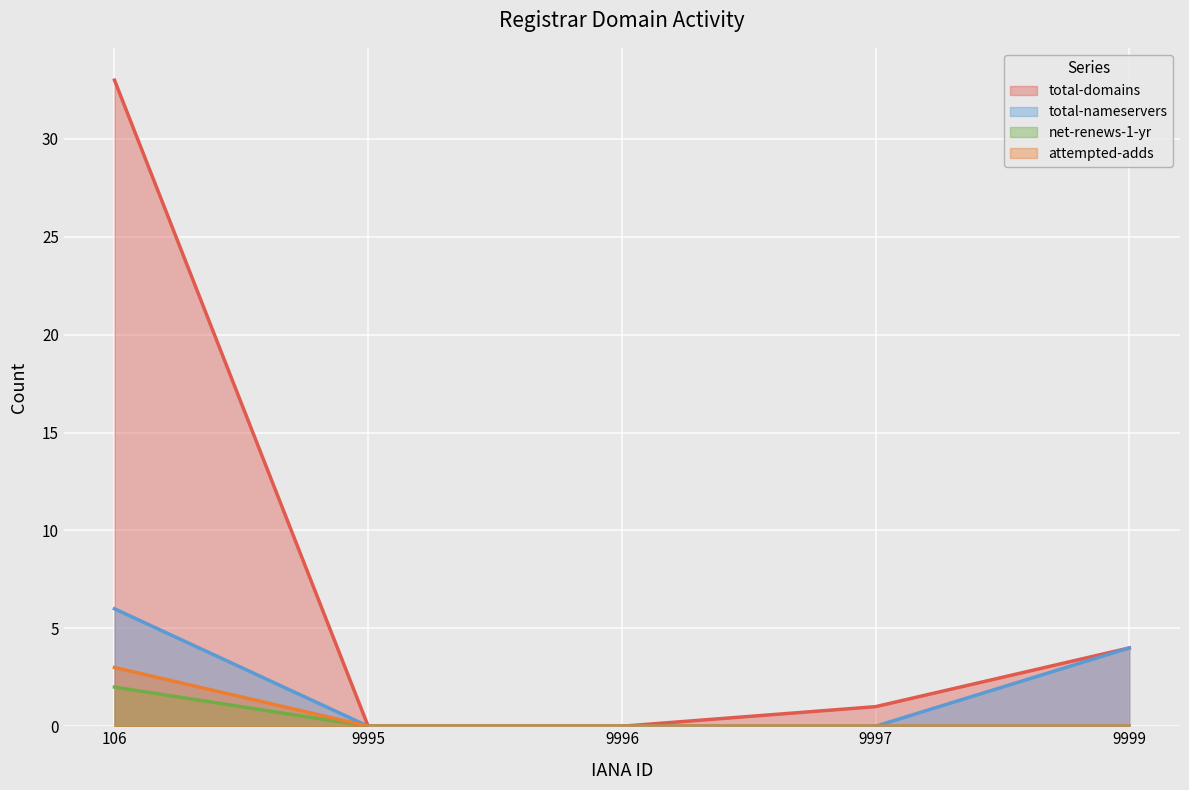

Reading right to left, list all the values displayed in this chart.

total-domains: 4	1	0	0	33
total-nameservers: 4	0	0	0	6
net-renews-1-yr: 0	0	0	0	2
attempted-adds: 0	0	0	0	3